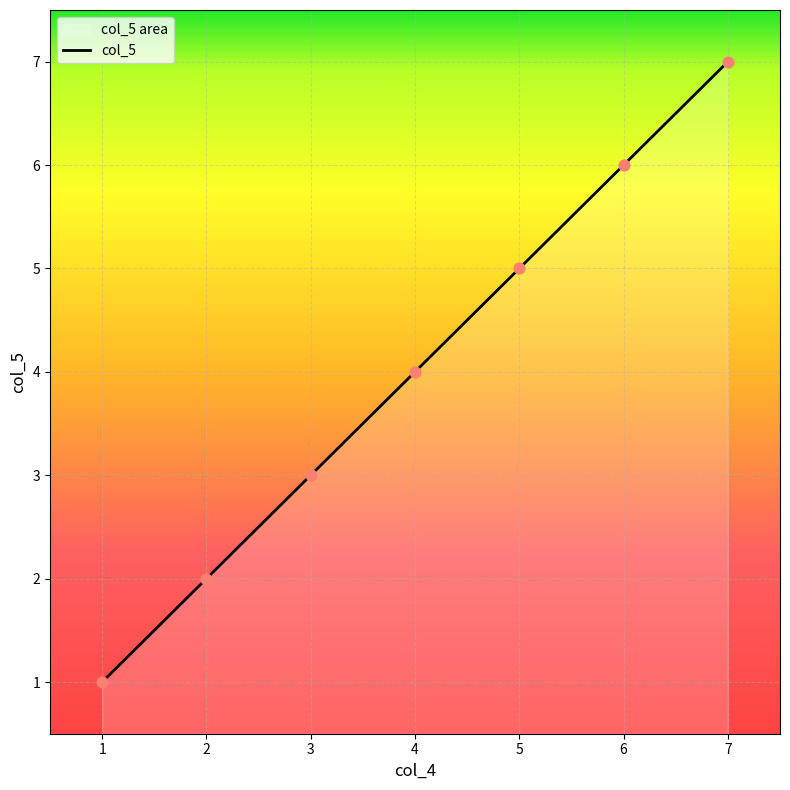

What is the change in value from 1 to 6?

+5